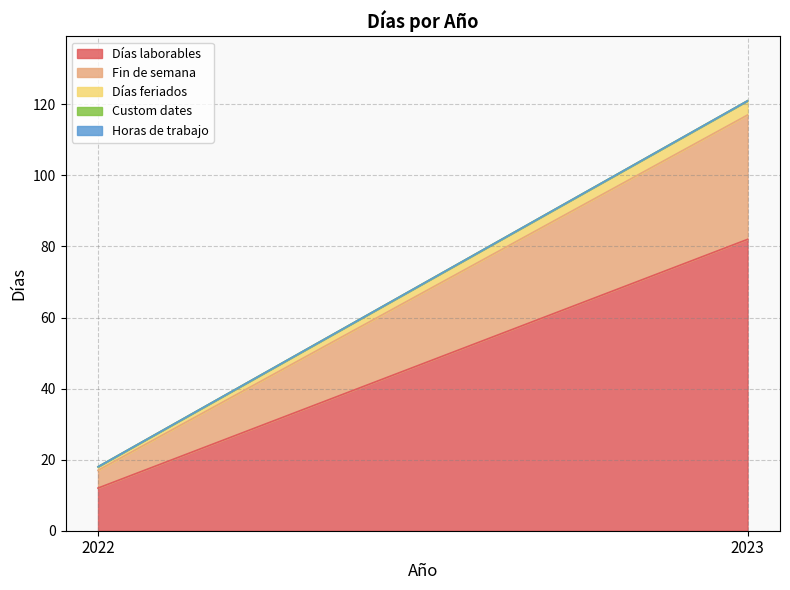

At which label is Horas de trabajo closest to 0?

2022